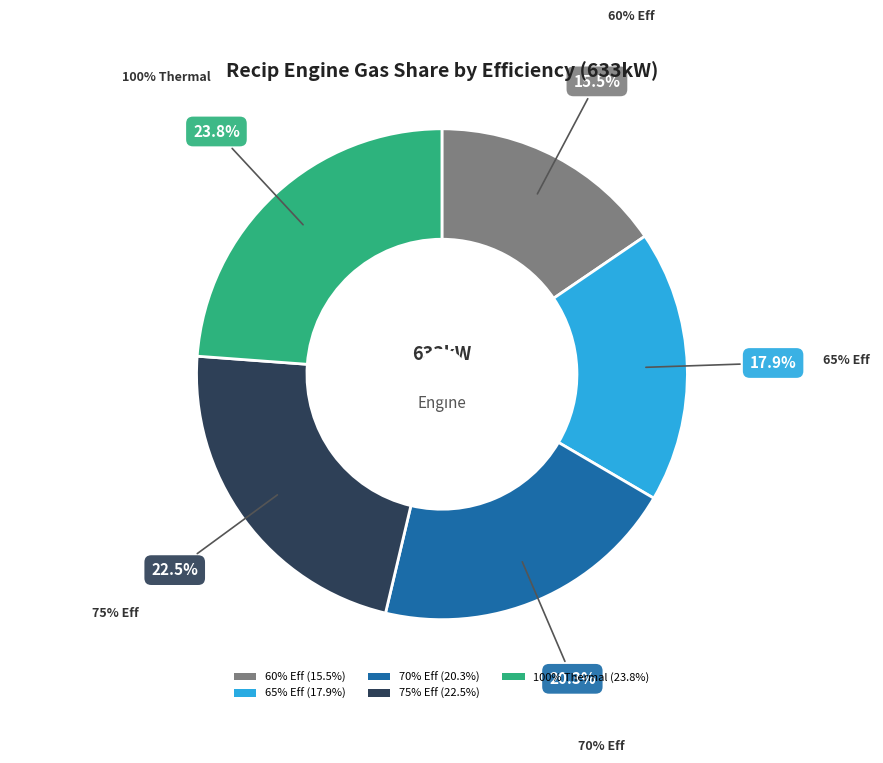

How many segments does this pie chart have?

5